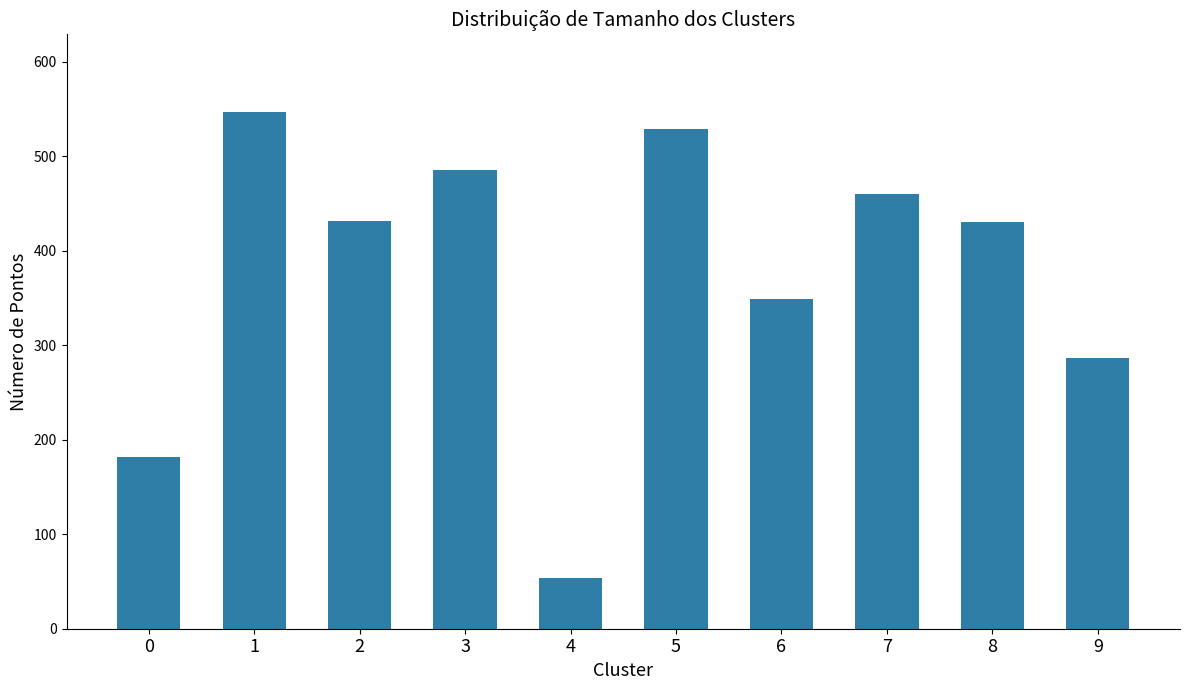

What is the minimum value shown in the chart?

54